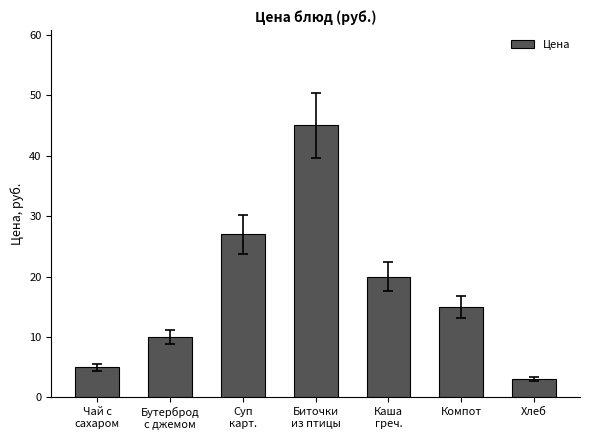

Rank the categories by value from highest to lowest.

Биточки
из птицы, Суп
карт., Каша
греч., Компот, Бутерброд
с джемом, Чай с
сахаром, Хлеб